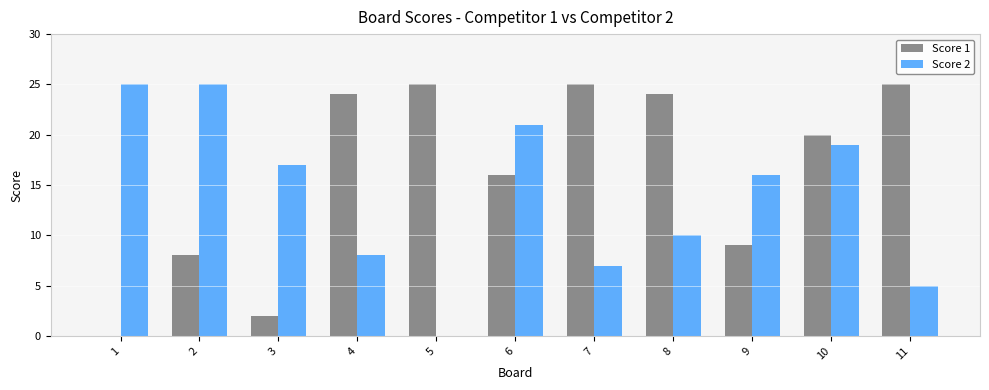

What is the maximum value for Score 1?

25